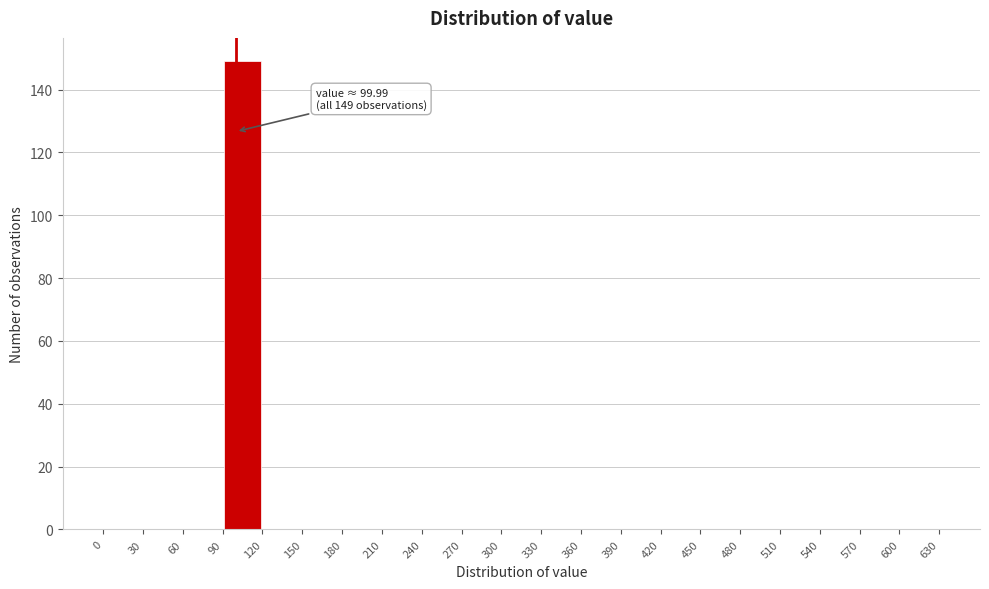

Which range on the x-axis has the tallest bar?

90 to 120